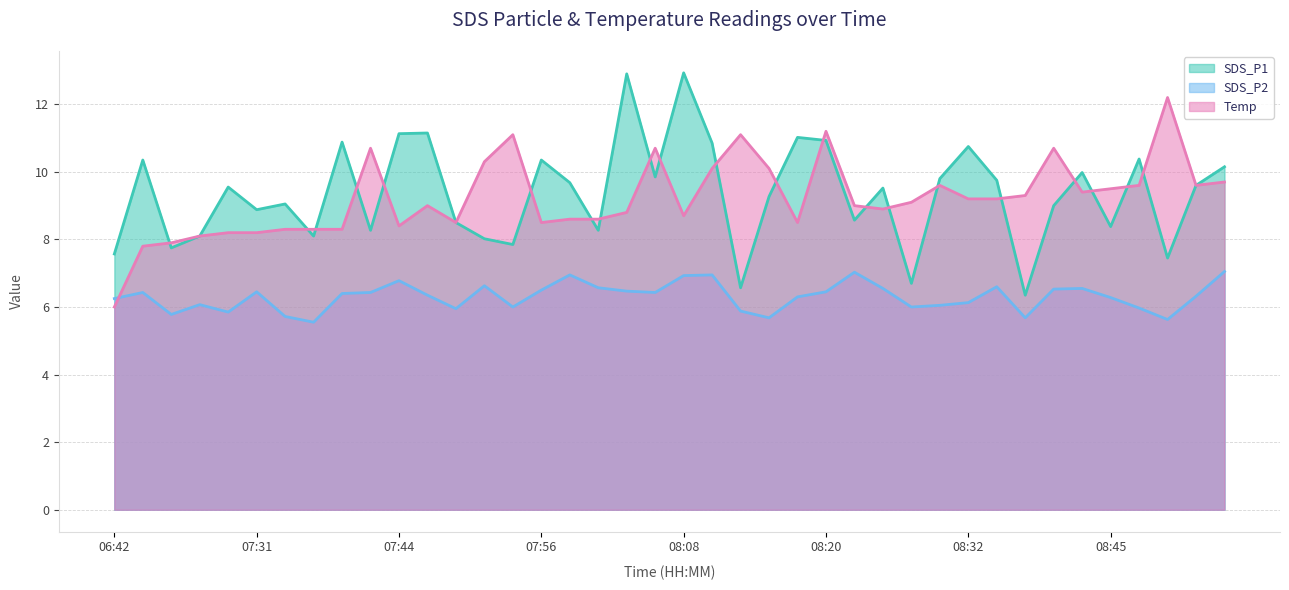

How many intersections are there between Temp and SDS_P1?

21